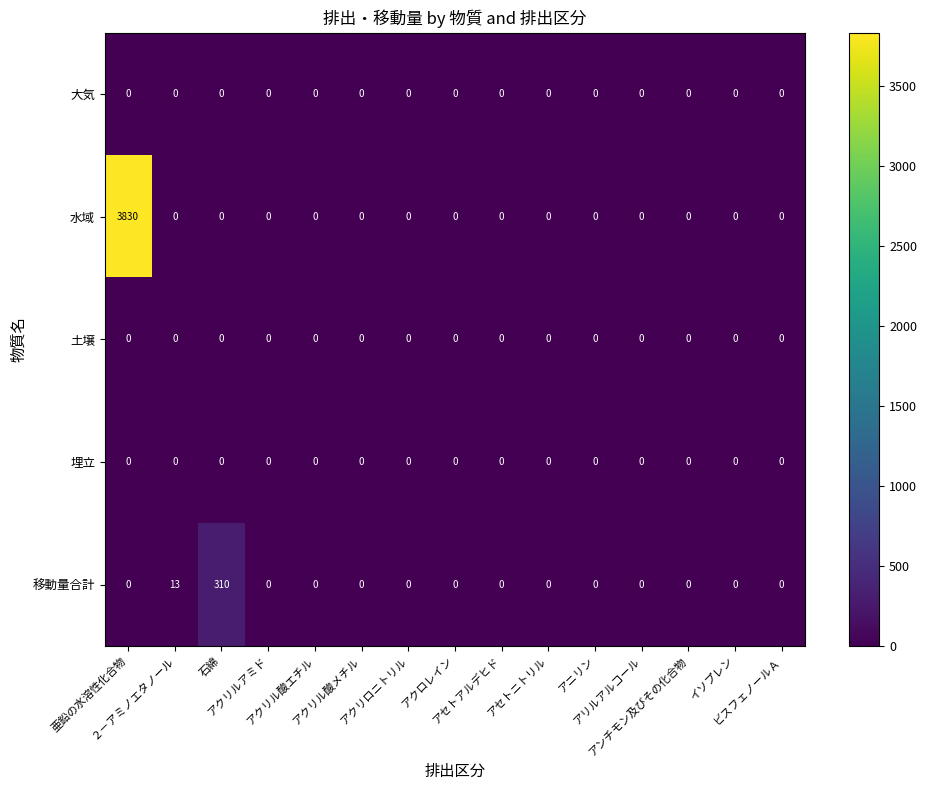

What is the highest value of the 移動量合計 series?

310